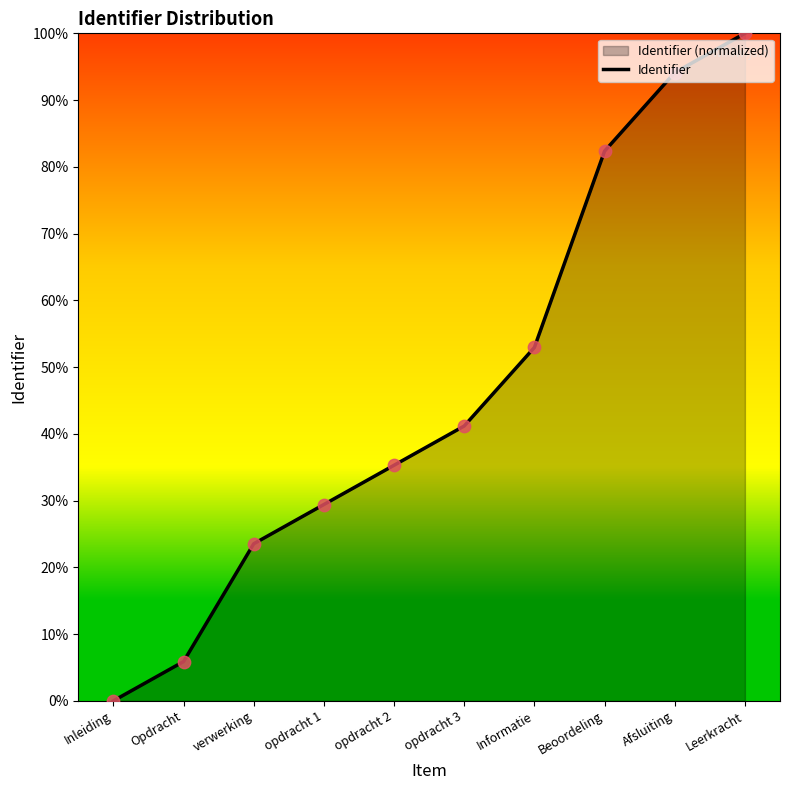

What is the ratio of the value at Afsluiting to the value at opdracht 2?

2.7